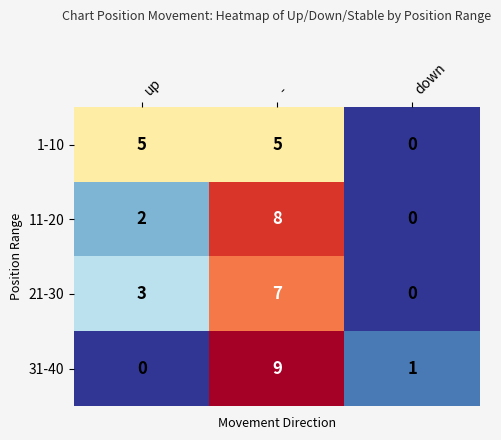

The value of 21-30 at down is 0. True or false?

True